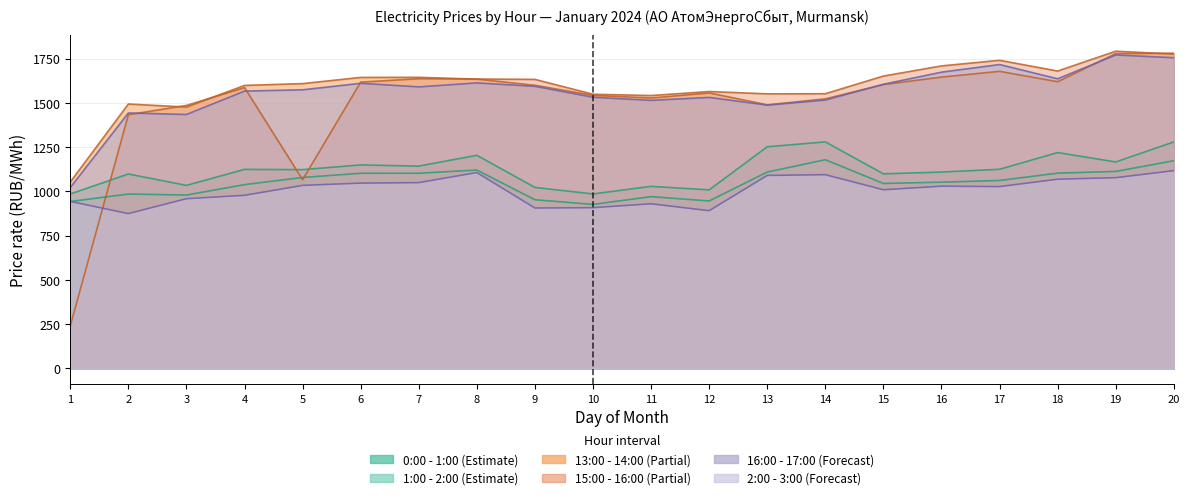

How many lines are shown in the chart?

6